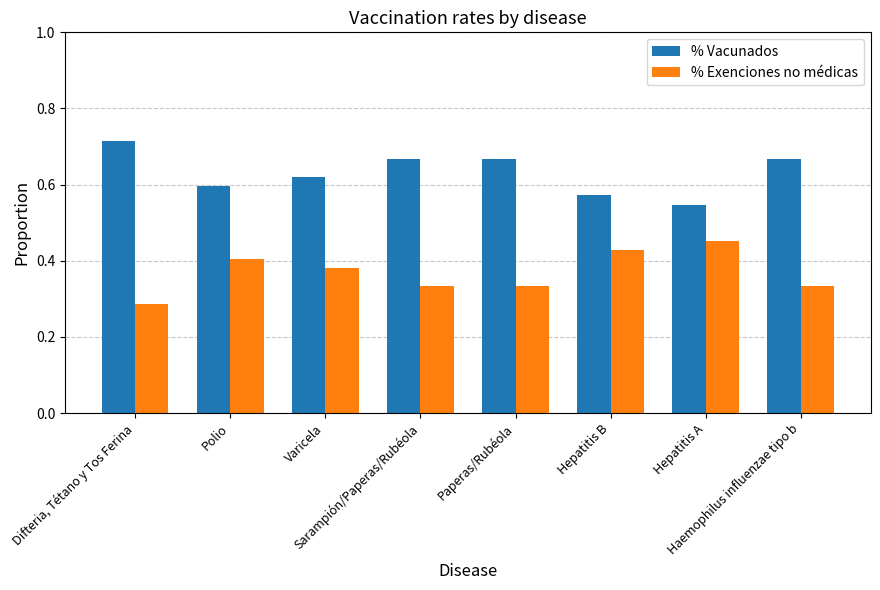

How many bars are there in total?

16